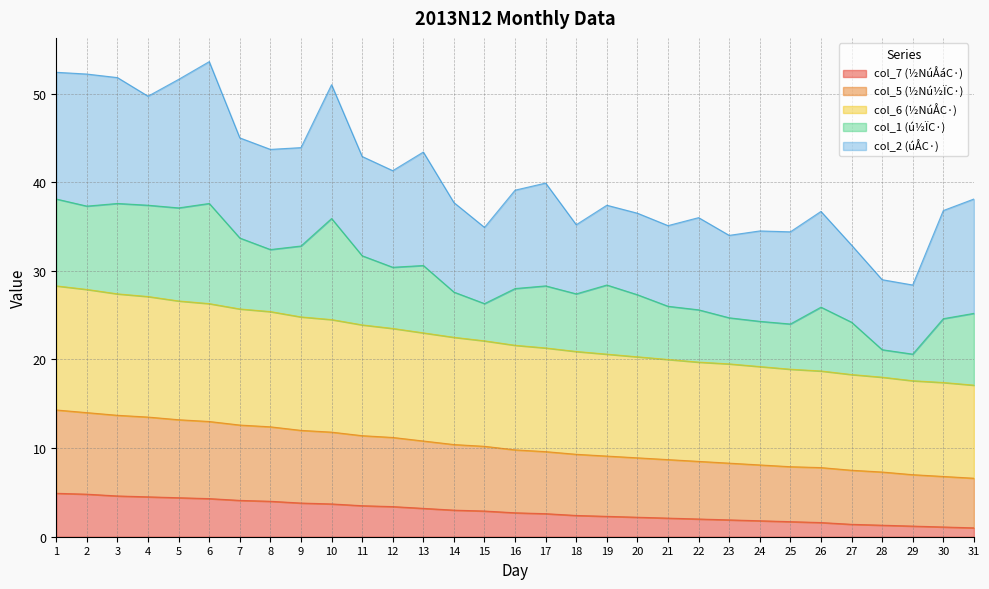

What are all the series names shown in the legend?

col_7 (½NúÅáC·), col_5 (½Nú½ÏC·), col_6 (½NúÅC·), col_1 (ú½ÏC·), col_2 (úÅC·)